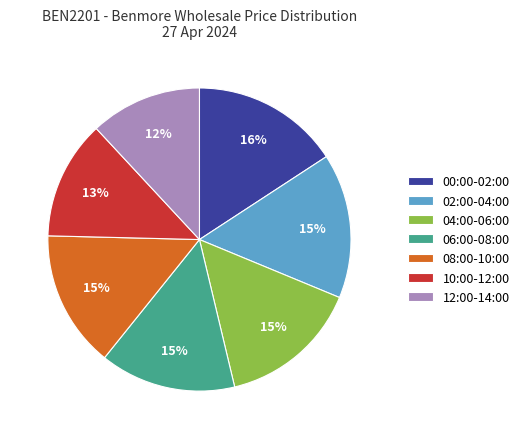

To the nearest percent, what is the difference between the largest and smallest slice percentages?

4%